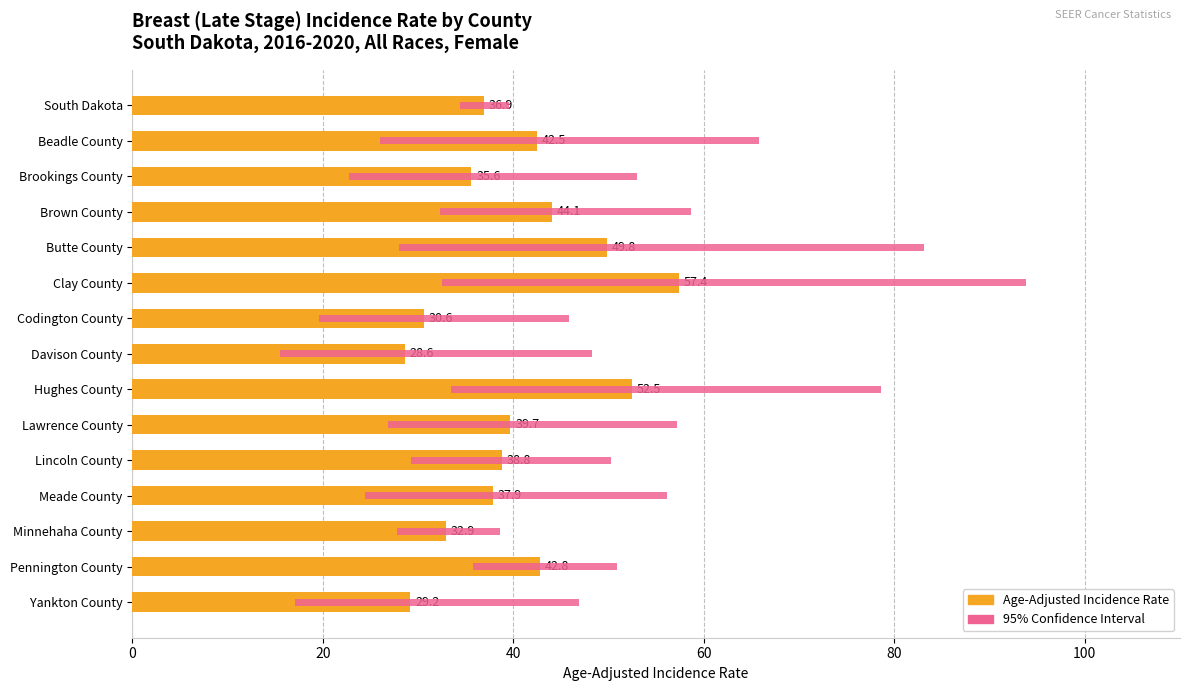

True or false: Age-Adjusted Incidence Rate has a value of 81.7 at Butte County.

False